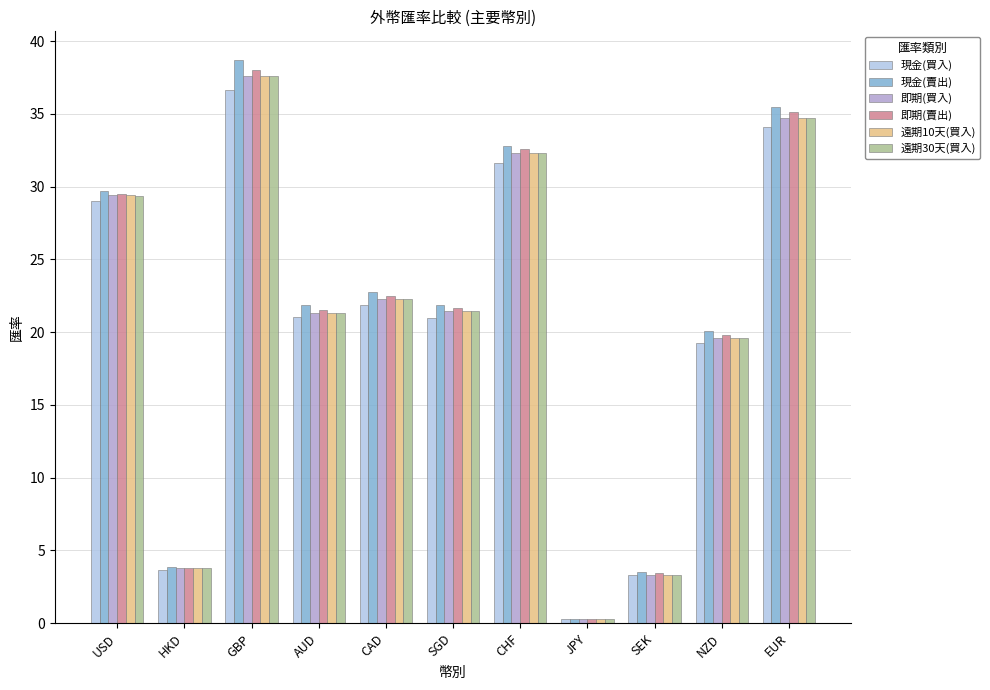

At how many categories does at least one series exceed 21?

7